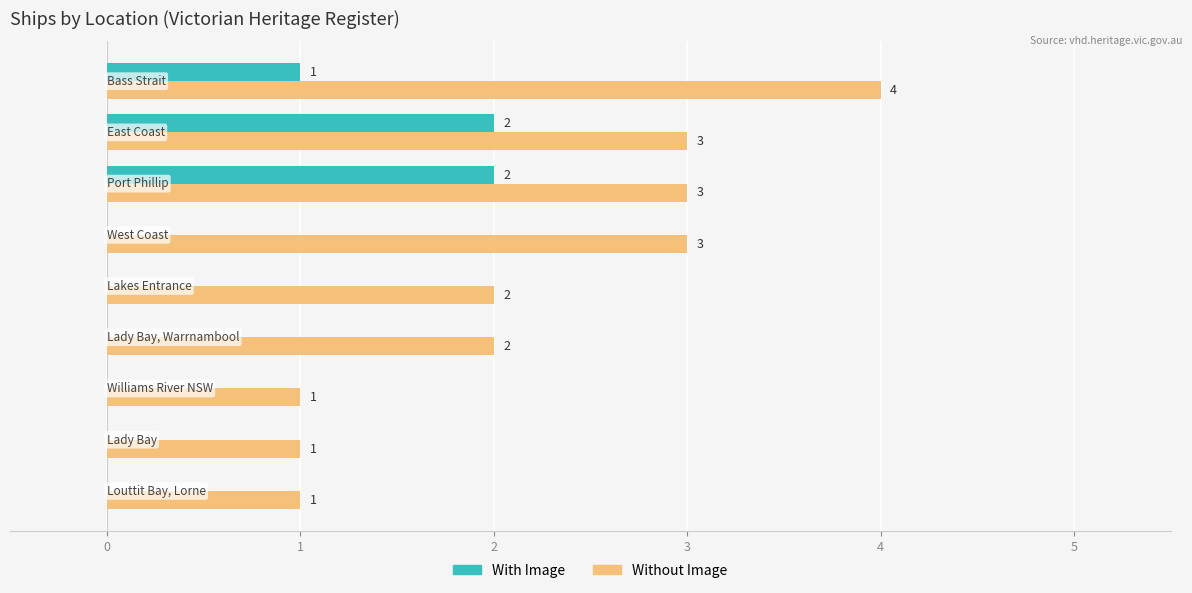

How many positive values does the With Image series have?

3